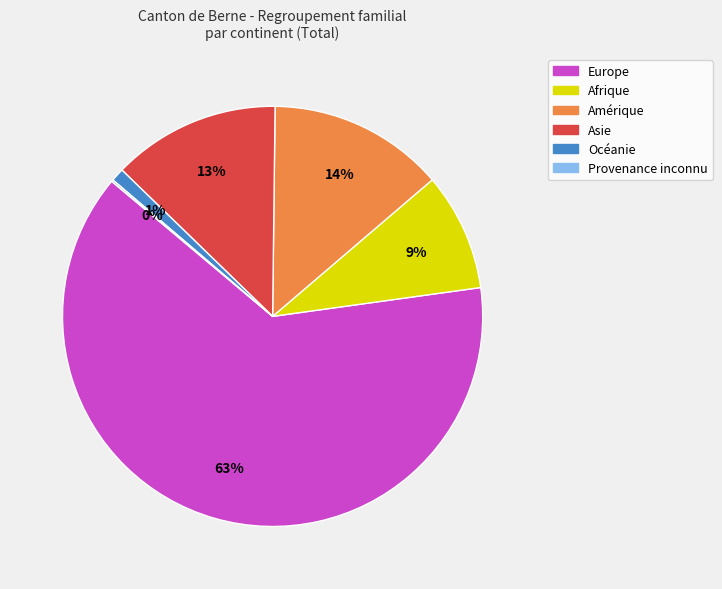

To the nearest percent, what is the difference between the largest and smallest slice percentages?

63%